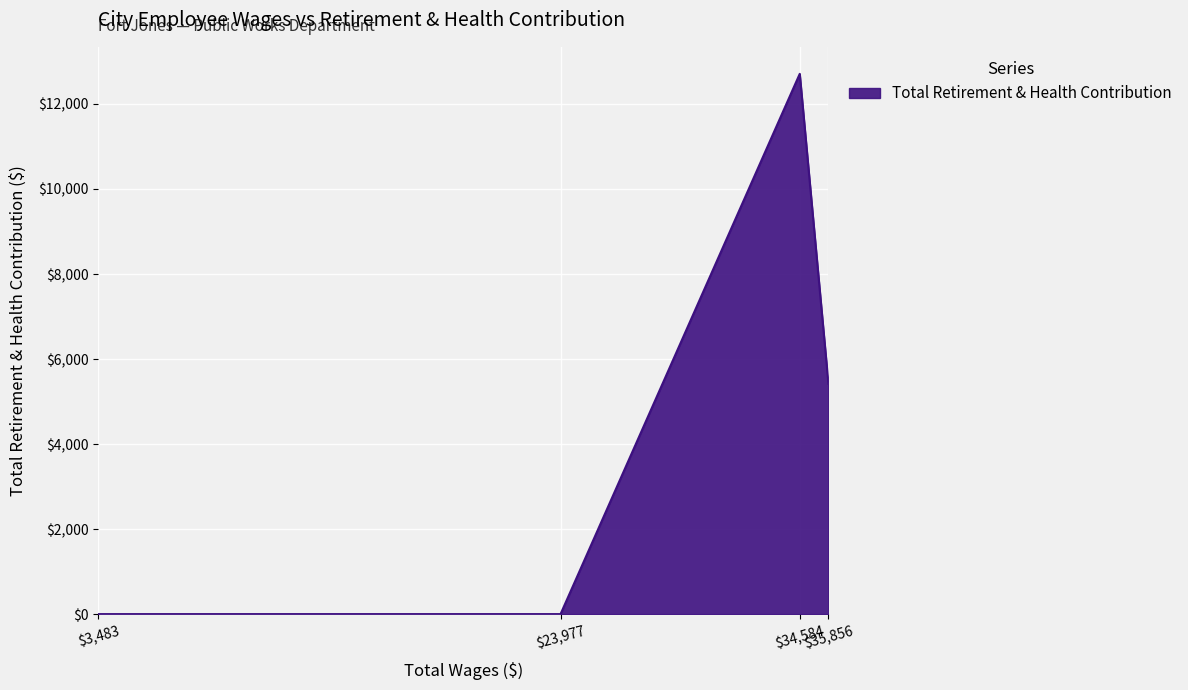

What is the average value?

4532